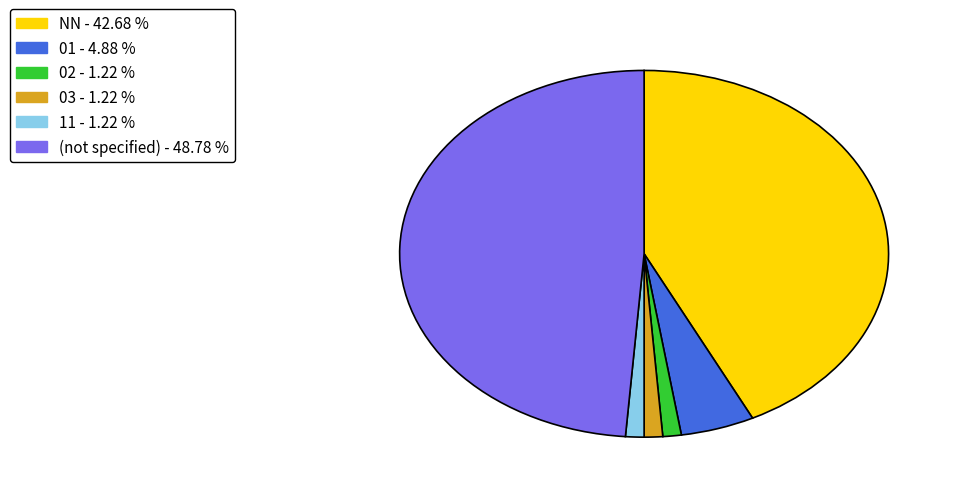

Is there a majority slice in this chart?

No